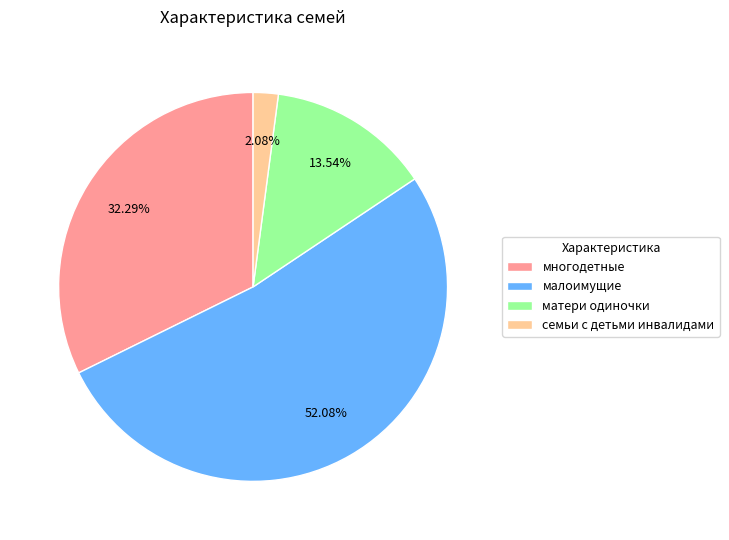

Does малоимущие account for over 50% of the chart?

Yes